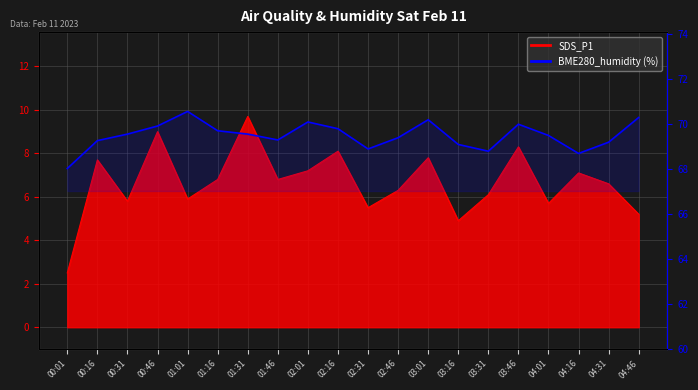

Which label corresponds to the largest value in the chart?

01:01